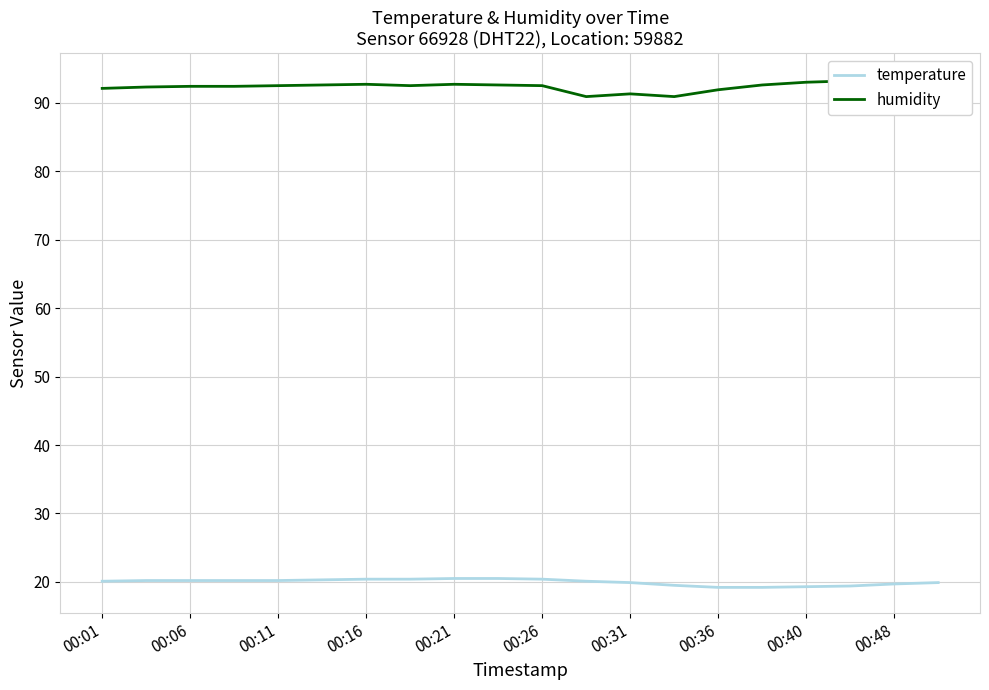

How many data points does each series have?

20